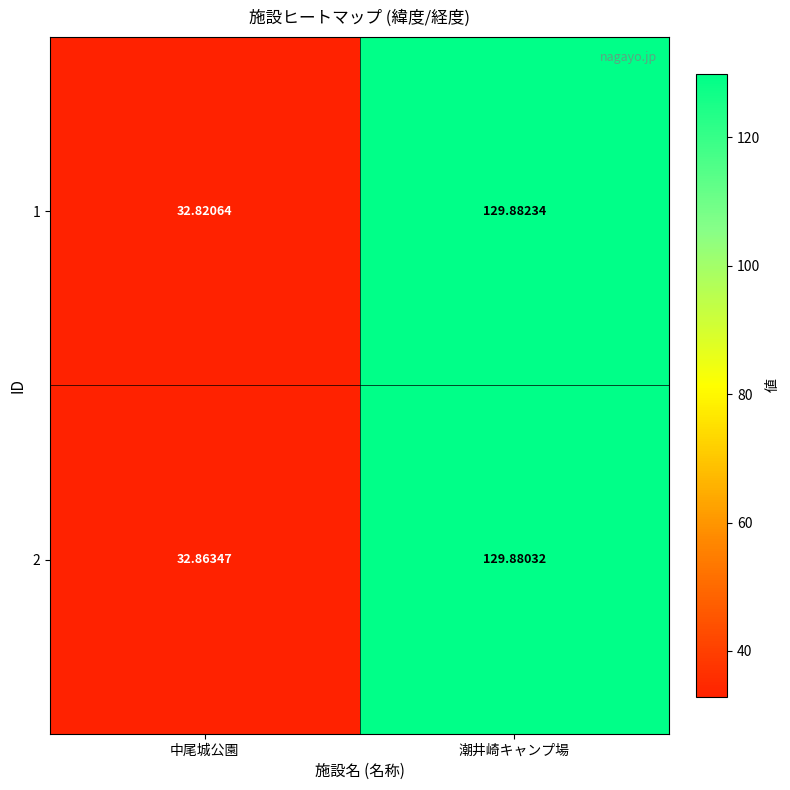

Is the value of 2 at 潮井崎キャンプ場 greater than the value of 1 at 中尾城公園?

Yes